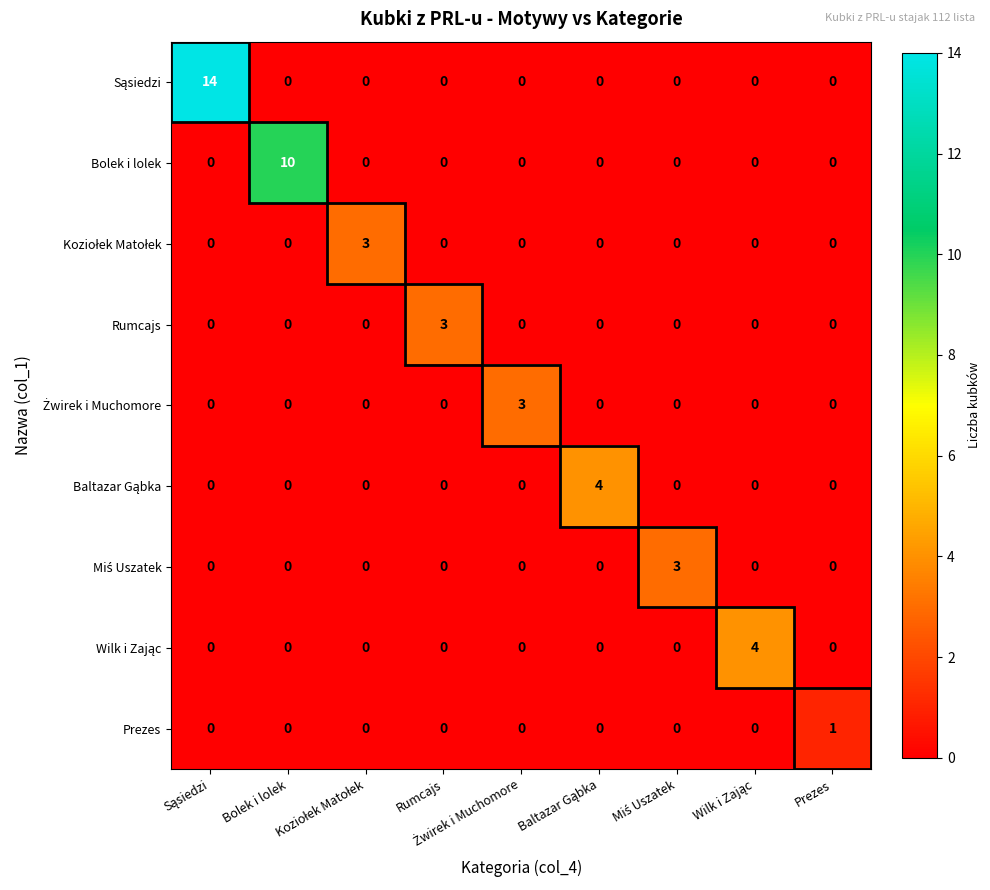

What is the maximum value shown in the chart?

14